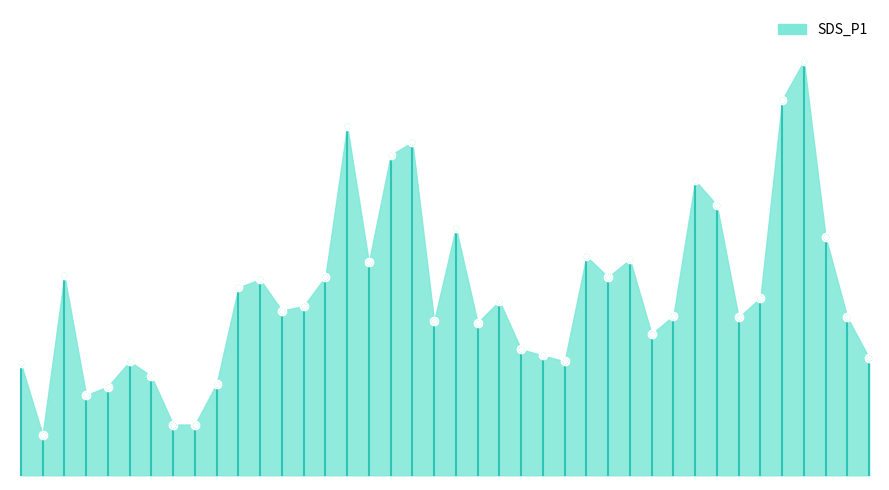

What is the change in value from 00:33 to 01:35?

+2.1